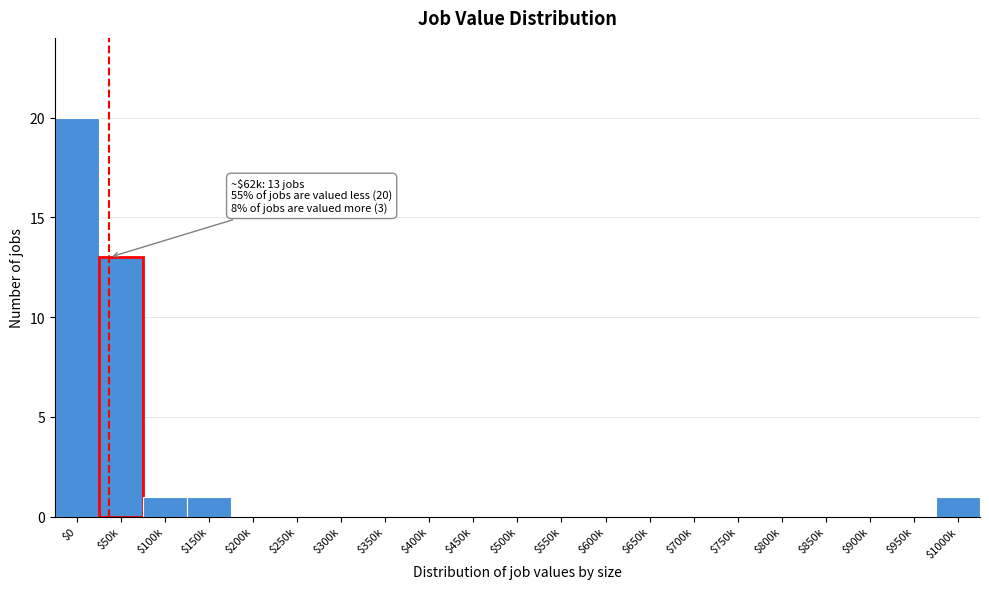

What is the sum of all values?

36